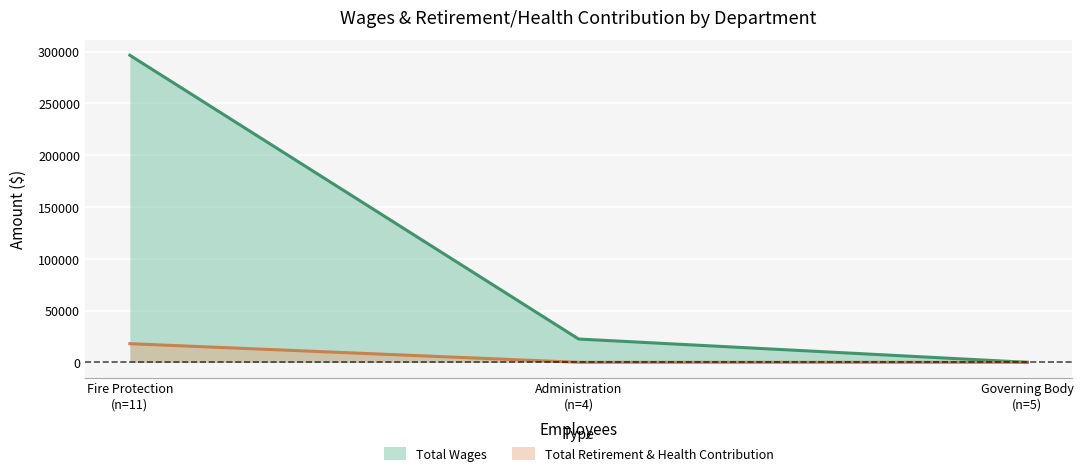

What is the highest value of the Total Retirement & Health Contribution series?

18000